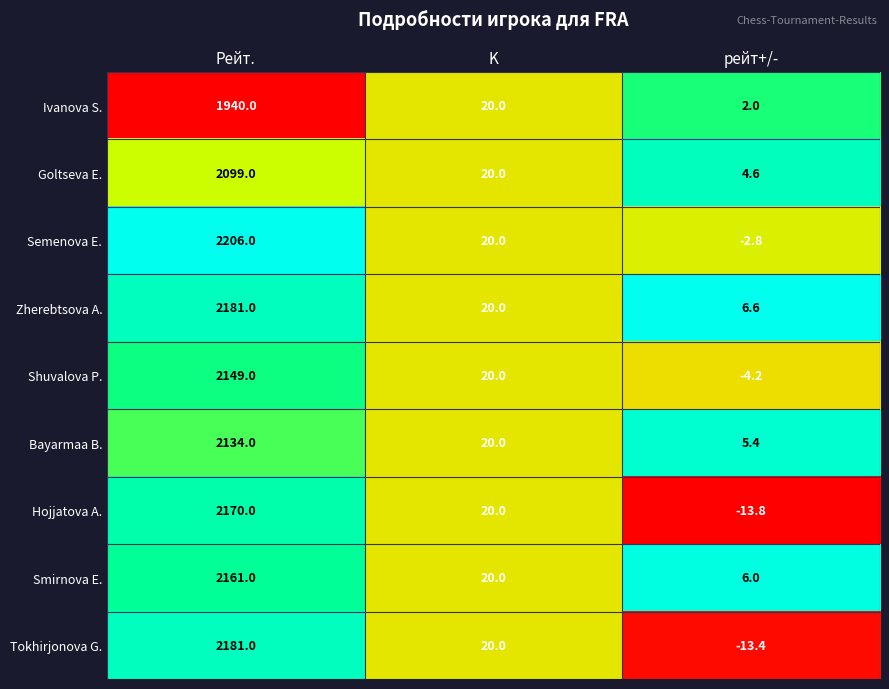

Reading left to right, extract all data points from this chart.

Ivanova S.: Рейт.=1940.0	K=20.0	рейт+/-=2.0
Goltseva E.: Рейт.=2099.0	K=20.0	рейт+/-=4.6
Semenova E.: Рейт.=2206.0	K=20.0	рейт+/-=-2.8
Zherebtsova A.: Рейт.=2181.0	K=20.0	рейт+/-=6.6
Shuvalova P.: Рейт.=2149.0	K=20.0	рейт+/-=-4.2
Bayarmaa B.: Рейт.=2134.0	K=20.0	рейт+/-=5.4
Hojjatova A.: Рейт.=2170.0	K=20.0	рейт+/-=-13.8
Smirnova E.: Рейт.=2161.0	K=20.0	рейт+/-=6.0
Tokhirjonova G.: Рейт.=2181.0	K=20.0	рейт+/-=-13.4